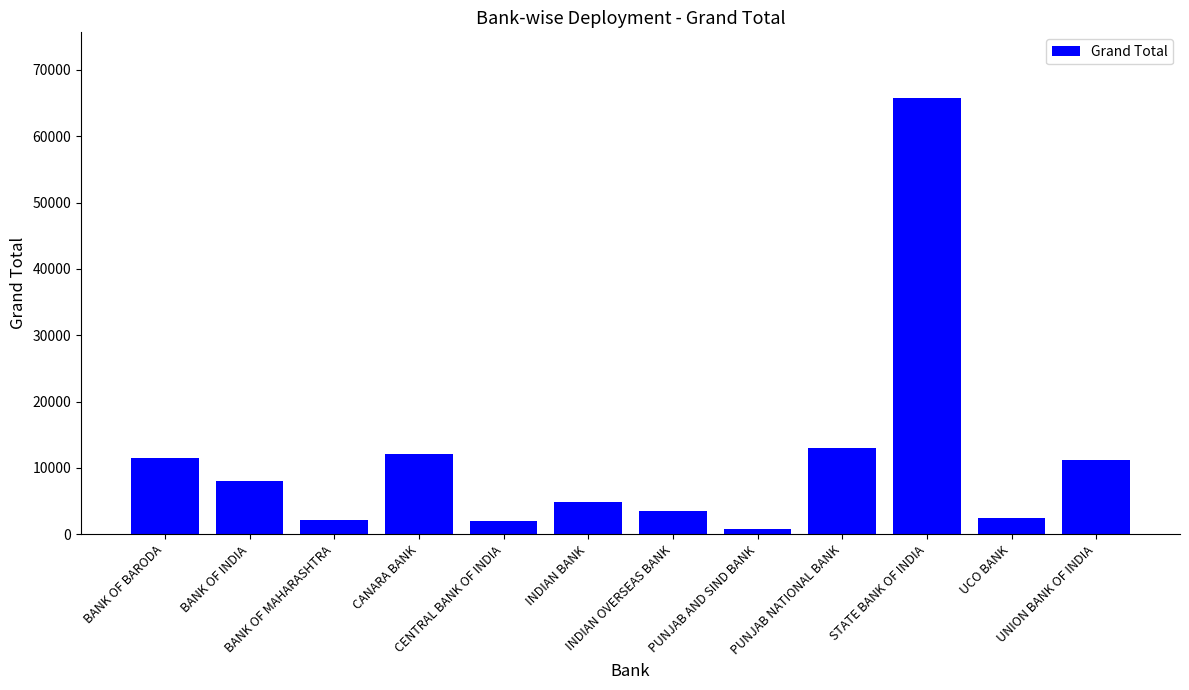

What is the maximum value shown in the chart?

65796